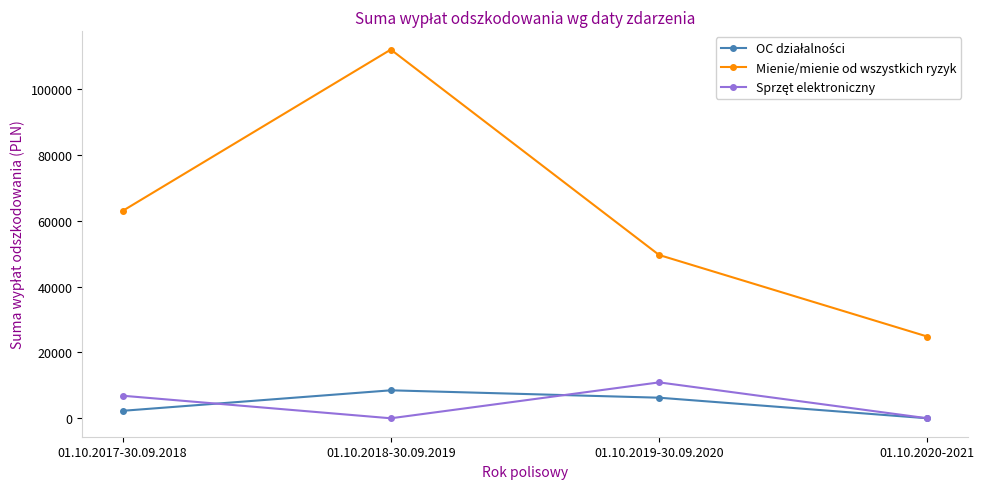

Is this an area chart (filled region under the line)?

No